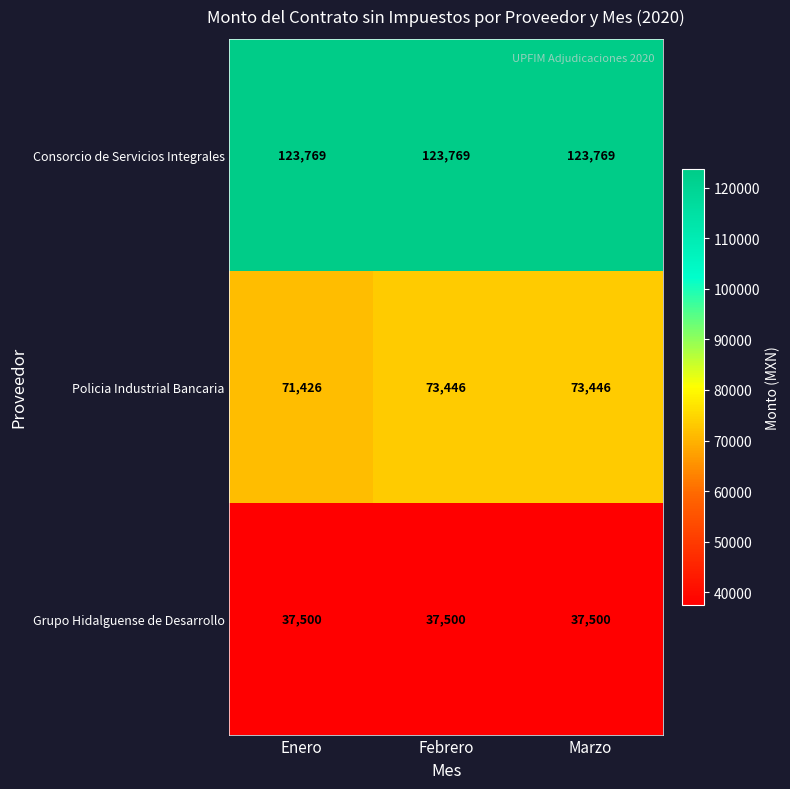

Between Enero and Febrero, which series saw the biggest shift?

Policia Industrial Bancaria